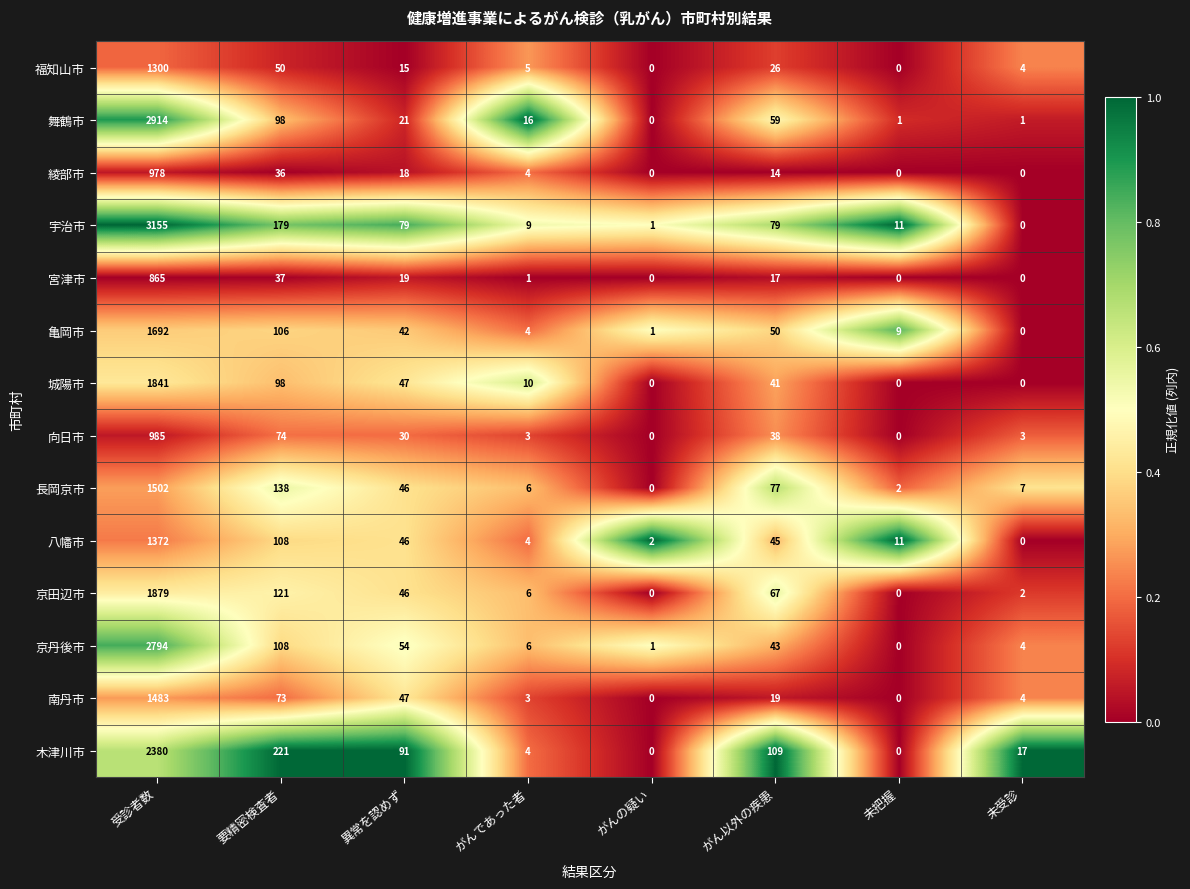

Which category has the highest value in the 舞鶴市 series?

受診者数